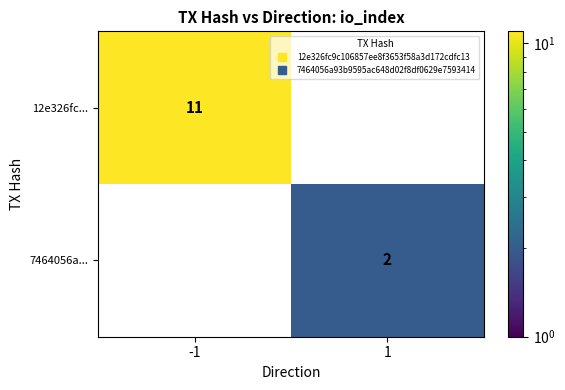

Rank the categories by 7464056a... value from lowest to highest.

-1, 1